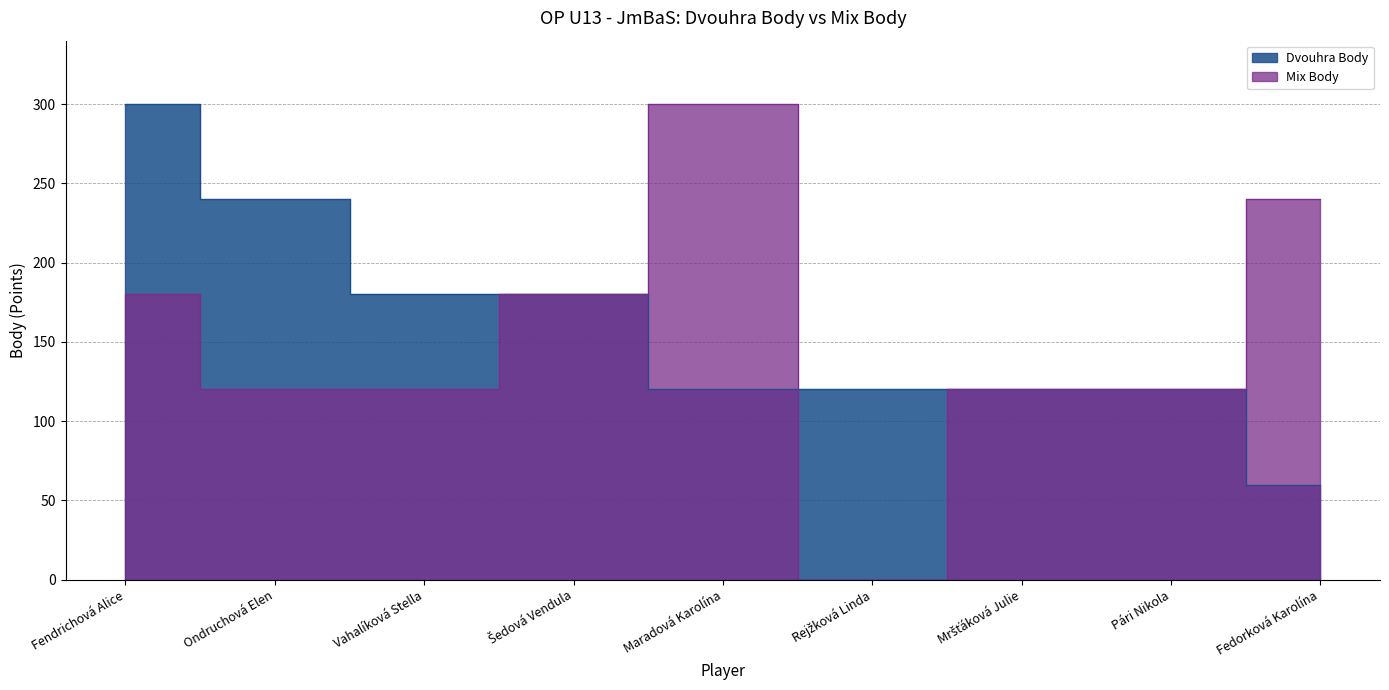

What is the approximate value of Dvouhra Body at Pári Nikola, to the nearest 50?

100